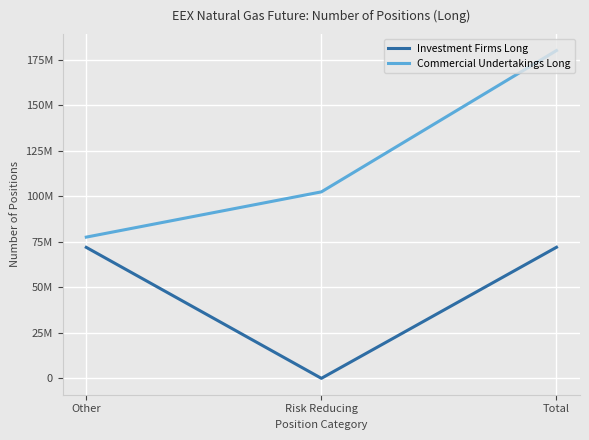

Reading right to left, transcribe all the data shown in this chart.

Investment Firms Long: Total=71996706	Risk Reducing=56037	Other=71940669
Commercial Undertakings Long: Total=179972429	Risk Reducing=102405098	Other=77567331